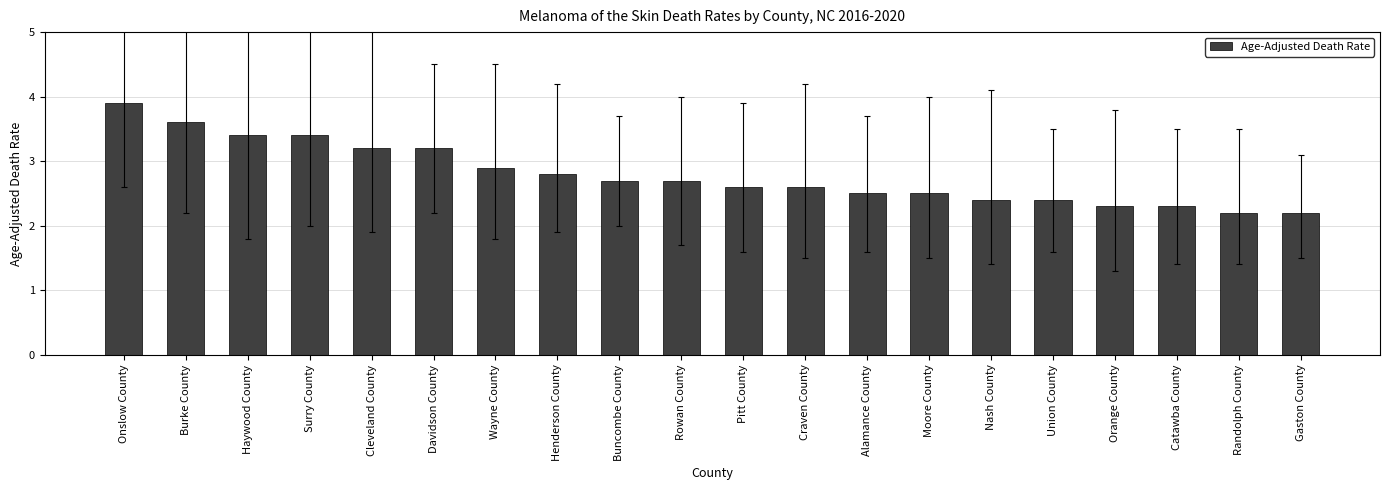

What is the difference between the values at Alamance County and Craven County?

0.1